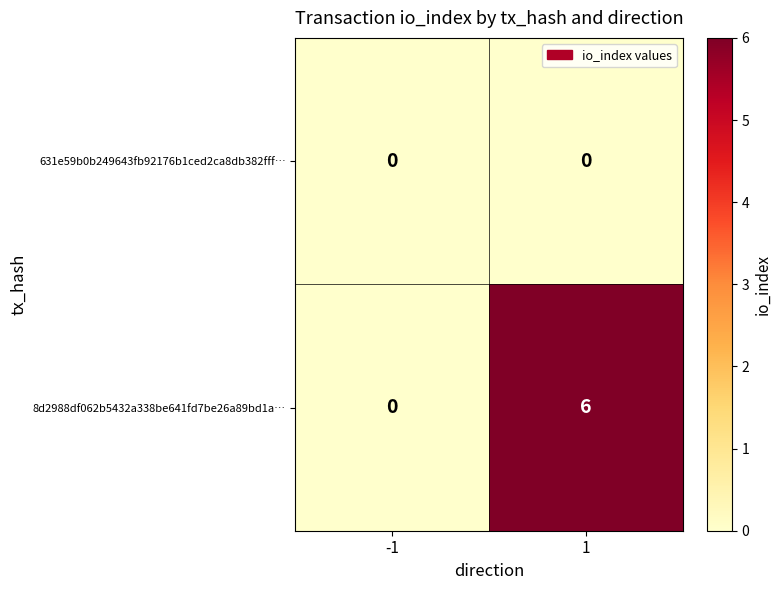

At which category is the sum across all series the highest?

1